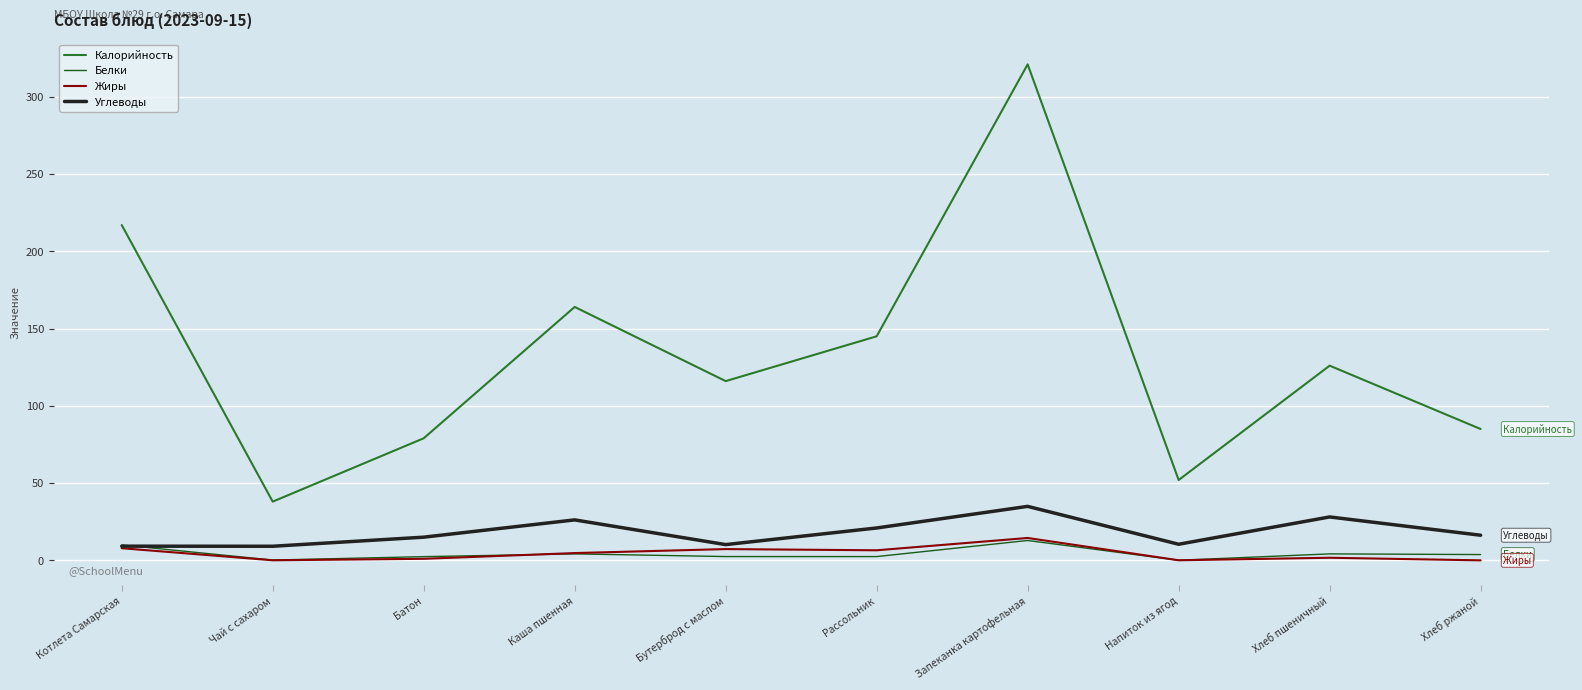

At which label does Белки first exceed 3?

Котлета Самарская